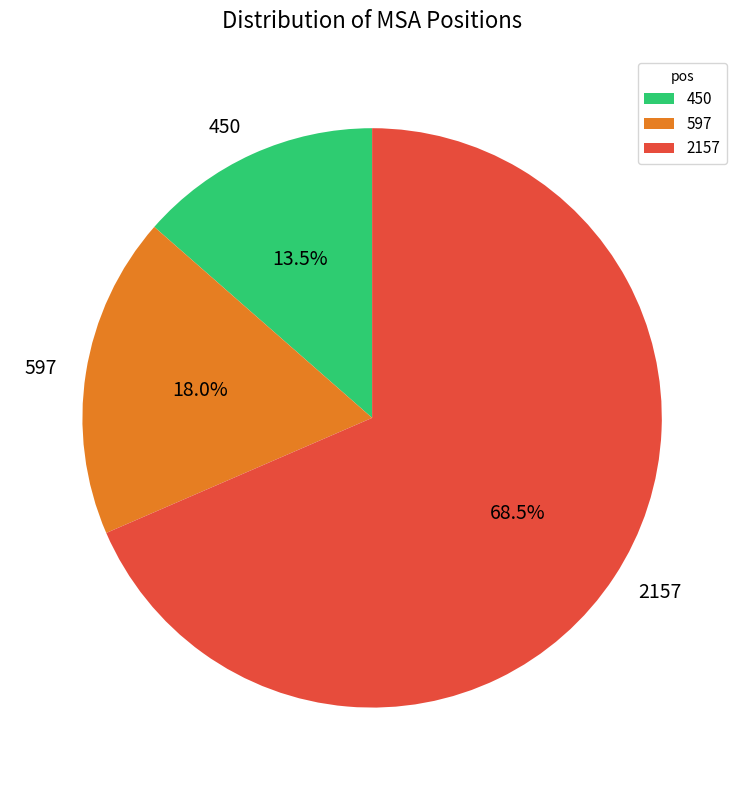

Combined, do 597 and 450 account for over 50%?

No